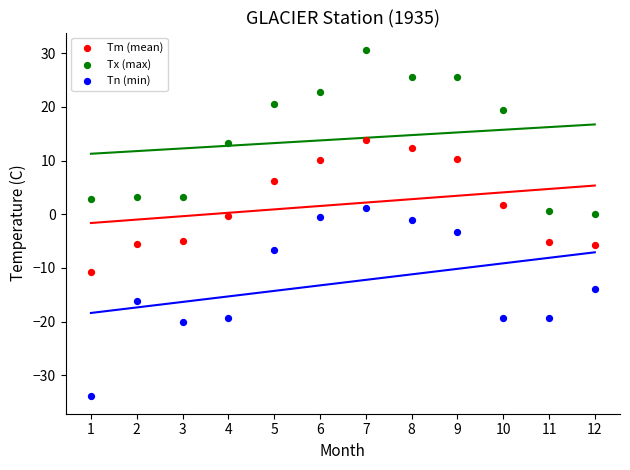

Which series has the widest spread of Y values?

Tn (min)